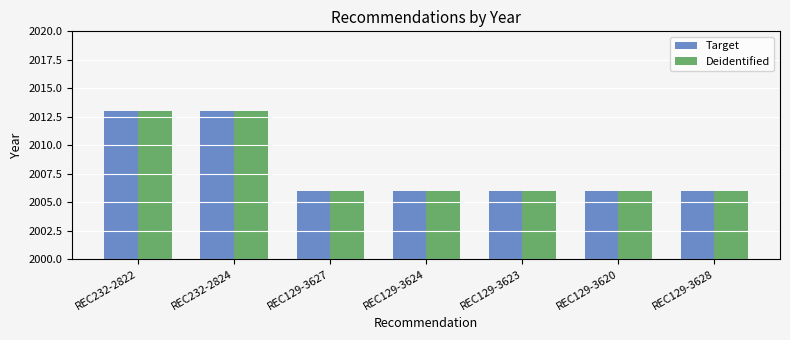

What is the difference between the Target values at REC129-3624 and REC232-2824?

7